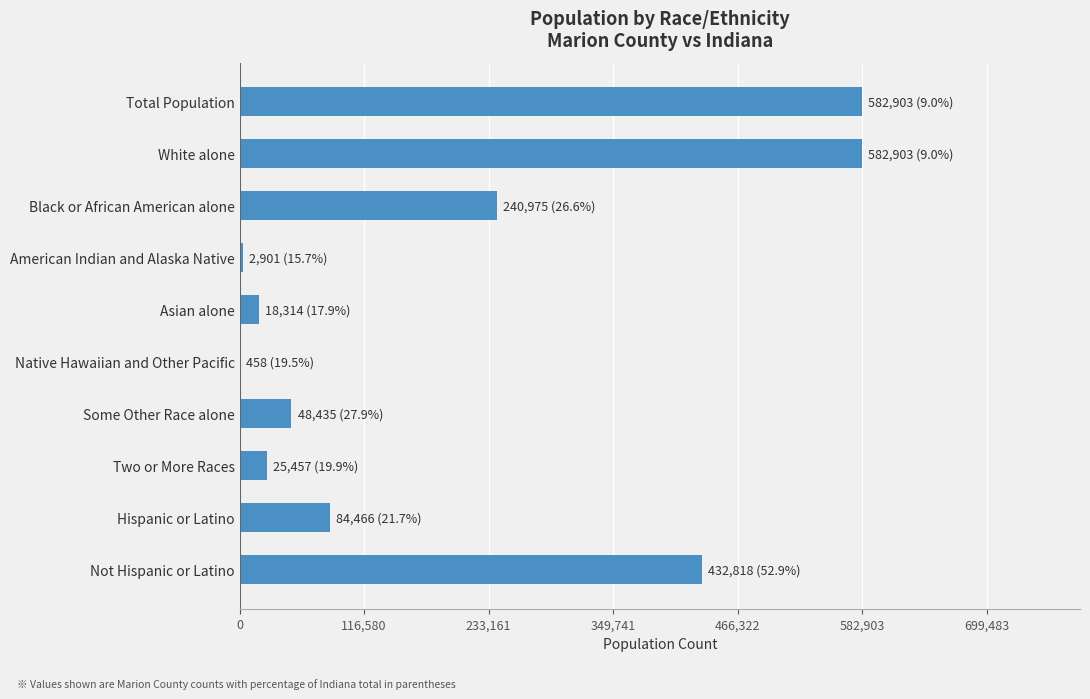

What is the maximum value shown in the chart?

582903